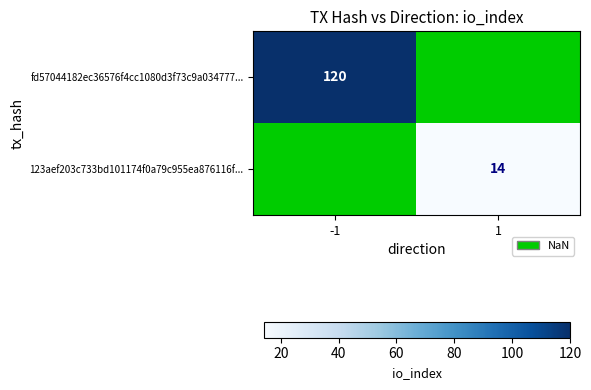

What value does the fd57044182ec36576f4cc1080d3f73c9a034777... series have at -1?

120.0